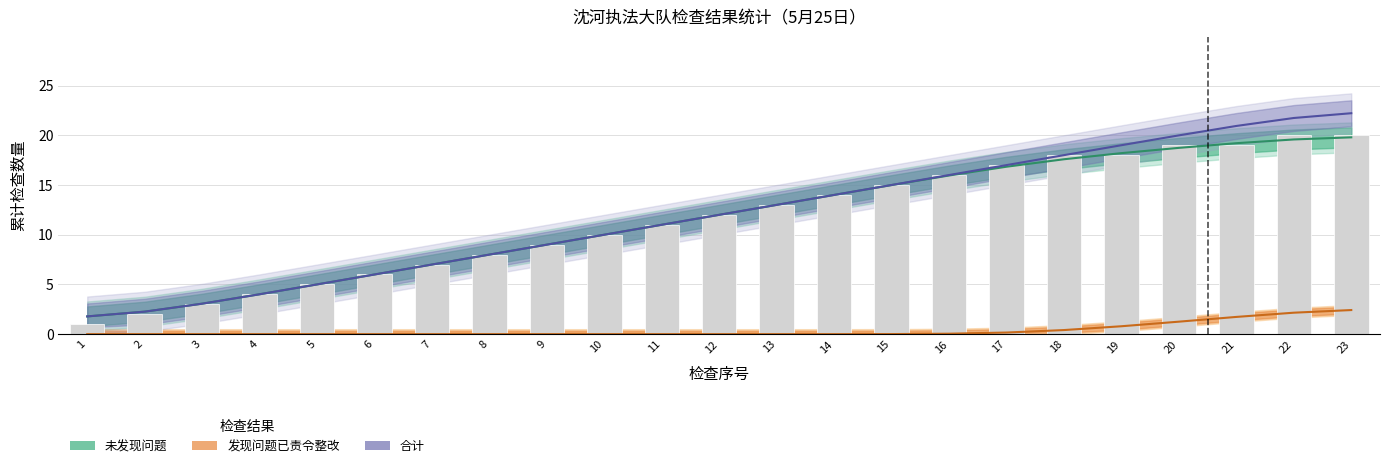

Which category has the highest value in the 合计 (累计) series?

23